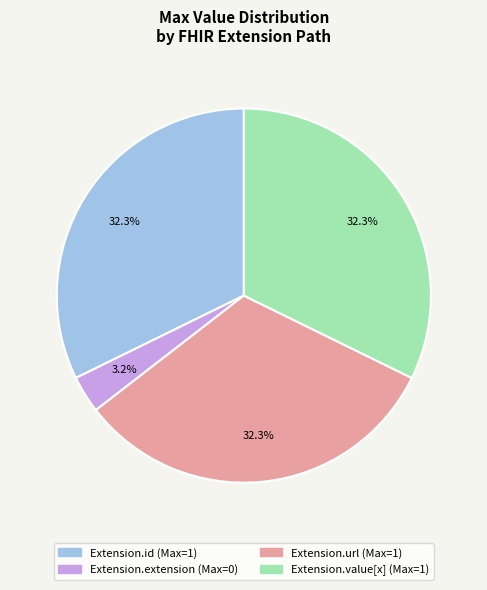

Does any single category account for the majority?

No